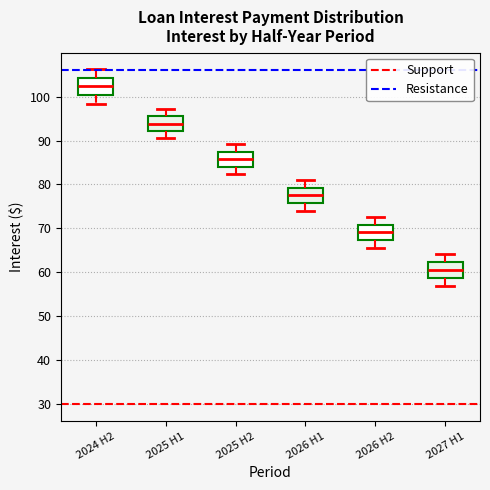

Reading left to right, read every box against the y-axis: the position of its median line, the range the box covers, and the ends of its whiskers. The values are not printed on the chart, so give them approximately, as read against the axis.

2024 H2: median 102, box 100 to 104, whiskers 98 to 106
2025 H1: median 94, box 92 to 95, whiskers 90 to 97
2025 H2: median 86, box 84 to 87, whiskers 82 to 89
2026 H1: median 78, box 76 to 79, whiskers 74 to 81
2026 H2: median 69, box 67 to 71, whiskers 66 to 73
2027 H1: median 60, box 59 to 62, whiskers 57 to 64